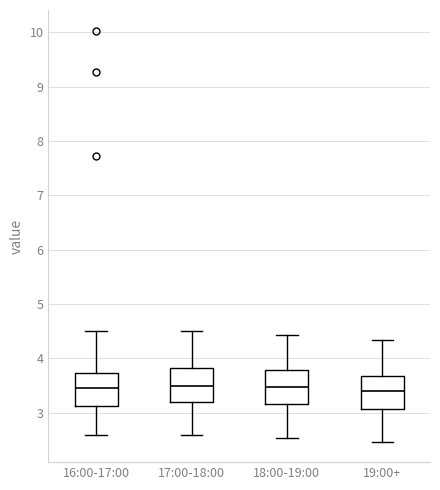

Reading left to right, read every box against the y-axis: the position of its median line, the range the box covers, and the ends of its whiskers. The values are not printed on the chart, so give them approximately, as read against the axis.

16:00-17:00: median 3.5, box 3.1 to 3.7, whiskers 2.6 to 4.5
17:00-18:00: median 3.5, box 3.2 to 3.8, whiskers 2.6 to 4.5
18:00-19:00: median 3.5, box 3.2 to 3.8, whiskers 2.5 to 4.4
19:00+: median 3.4, box 3.1 to 3.7, whiskers 2.5 to 4.3